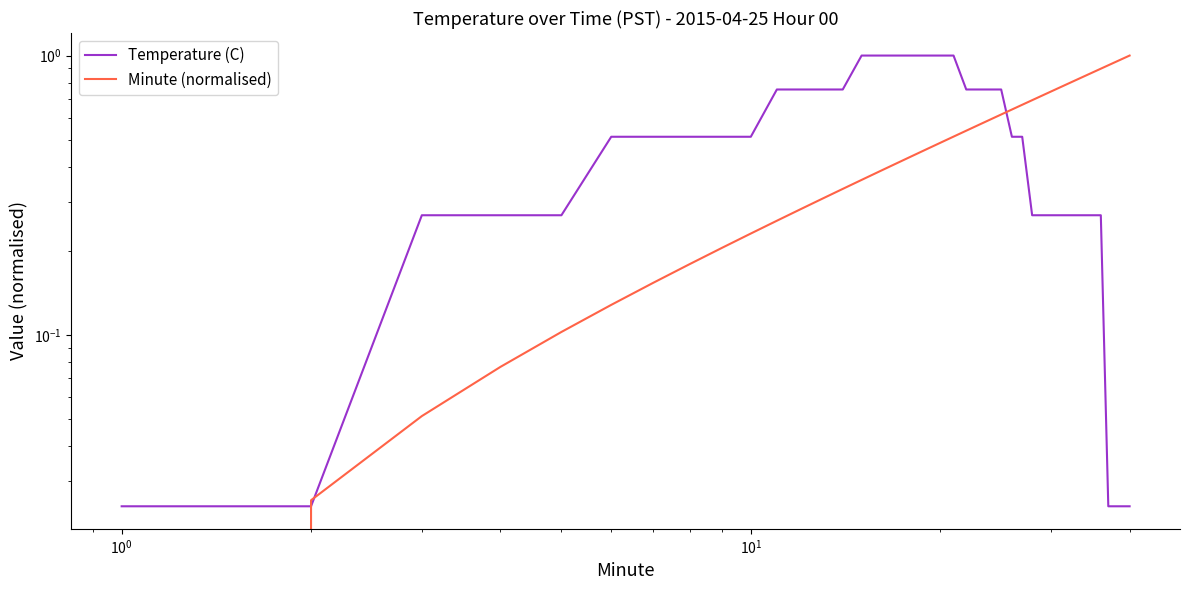

The Minute (normalised) series shows 0.2 at 14. True or false?

False